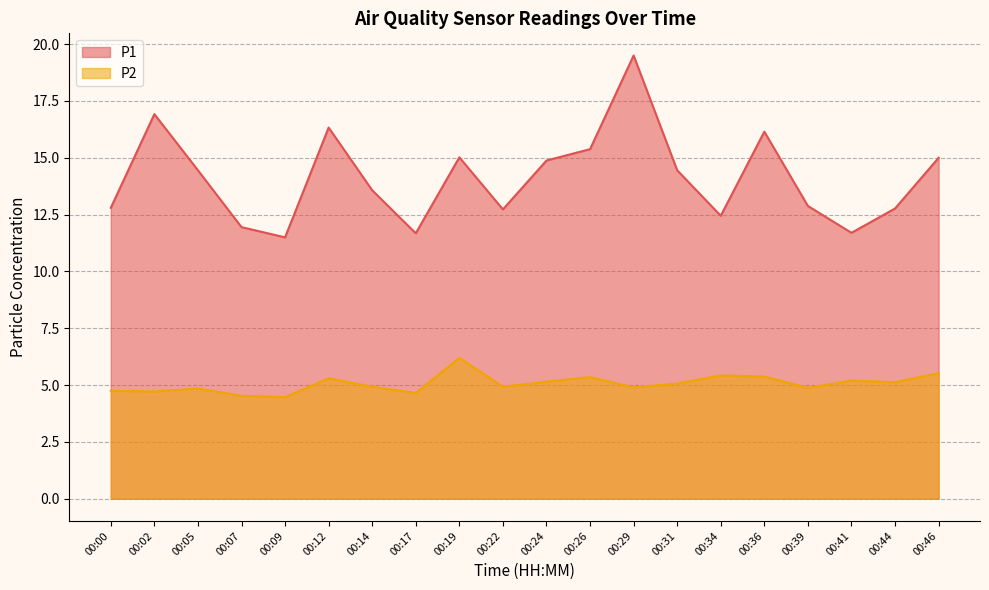

Is the value of P1 at 00:00 greater than the value of P2 at 00:19?

Yes